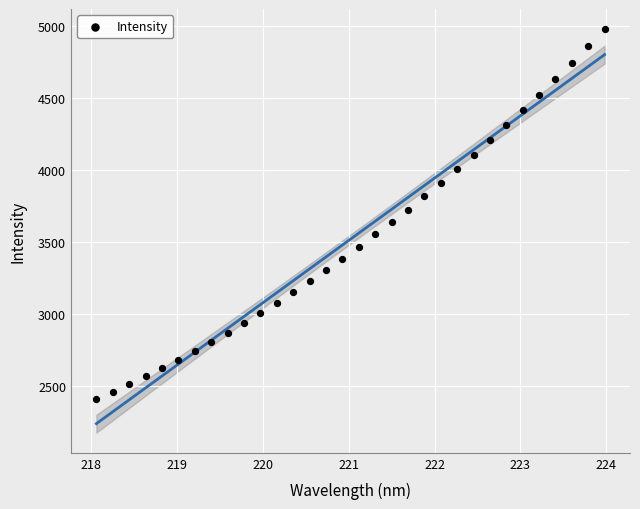

What is the range of Y values (max minus min)?

2571.2